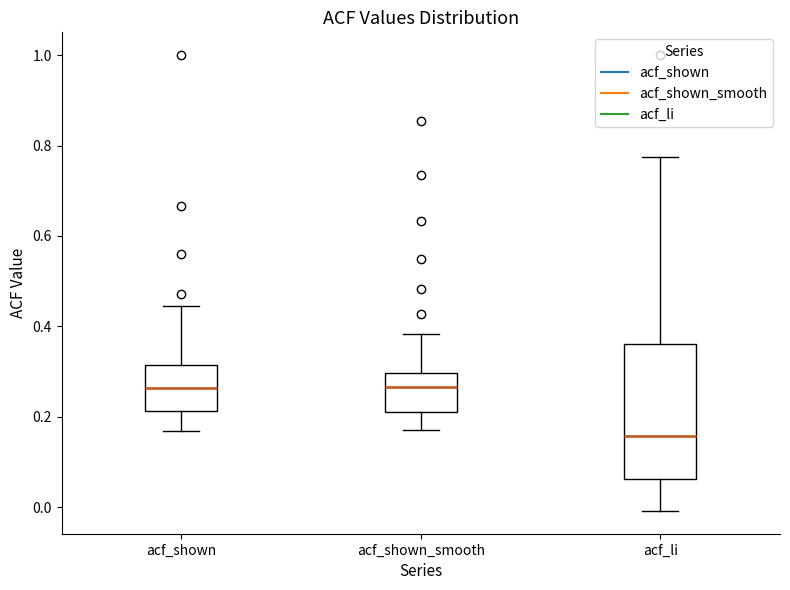

Which box is the tallest, from its lower edge to its upper edge?

acf_li